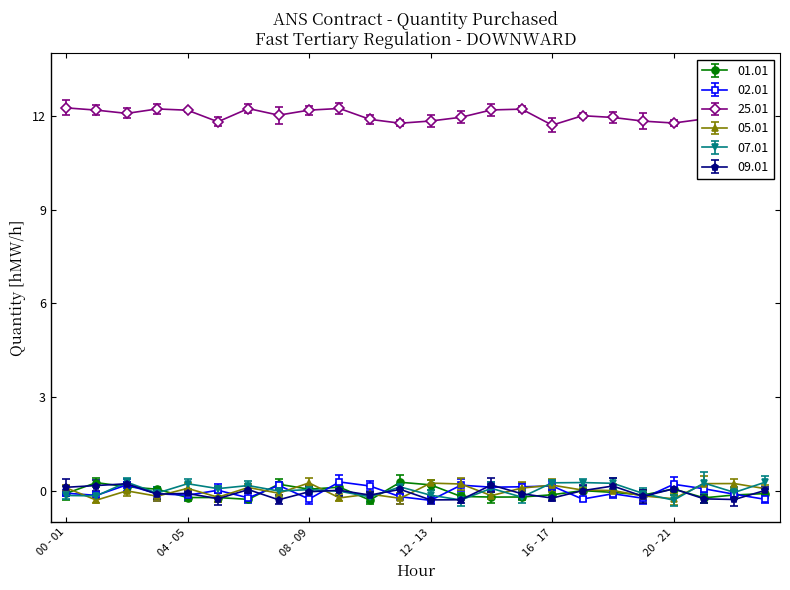

Reading right to left, list all the values displayed in this chart.

01.01: 23 - 24=0	22 - 23=0	21 - 22=0	20 - 21=0	19 - 20=0	18 - 19=0	17 - 18=0	16 - 17=0	15 - 16=0	14 - 15=0	13 - 14=0	12 - 13=0	11 - 12=0	10 - 11=0	09 - 10=0	08 - 09=0	07 - 08=0	06 - 07=0	05 - 06=0	04 - 05=0	03 - 04=0	02 - 03=0	01 - 02=0	00 - 01=0
02.01: 23 - 24=0	22 - 23=0	21 - 22=0	20 - 21=0	19 - 20=0	18 - 19=0	17 - 18=0	16 - 17=0	15 - 16=0	14 - 15=0	13 - 14=0	12 - 13=0	11 - 12=0	10 - 11=0	09 - 10=0	08 - 09=0	07 - 08=0	06 - 07=0	05 - 06=0	04 - 05=0	03 - 04=0	02 - 03=0	01 - 02=0	00 - 01=0
25.01: 23 - 24=12	22 - 23=12	21 - 22=12	20 - 21=12	19 - 20=12	18 - 19=12	17 - 18=12	16 - 17=12	15 - 16=12	14 - 15=12	13 - 14=12	12 - 13=12	11 - 12=12	10 - 11=12	09 - 10=12	08 - 09=12	07 - 08=12	06 - 07=12	05 - 06=12	04 - 05=12	03 - 04=12	02 - 03=12	01 - 02=12	00 - 01=12
05.01: 23 - 24=0	22 - 23=0	21 - 22=0	20 - 21=0	19 - 20=0	18 - 19=0	17 - 18=0	16 - 17=0	15 - 16=0	14 - 15=0	13 - 14=0	12 - 13=0	11 - 12=0	10 - 11=0	09 - 10=0	08 - 09=0	07 - 08=0	06 - 07=0	05 - 06=0	04 - 05=0	03 - 04=0	02 - 03=0	01 - 02=0	00 - 01=0
07.01: 23 - 24=0	22 - 23=0	21 - 22=0	20 - 21=0	19 - 20=0	18 - 19=0	17 - 18=0	16 - 17=0	15 - 16=0	14 - 15=0	13 - 14=0	12 - 13=0	11 - 12=0	10 - 11=0	09 - 10=0	08 - 09=0	07 - 08=0	06 - 07=0	05 - 06=0	04 - 05=0	03 - 04=0	02 - 03=0	01 - 02=0	00 - 01=0
09.01: 23 - 24=0	22 - 23=0	21 - 22=0	20 - 21=0	19 - 20=0	18 - 19=0	17 - 18=0	16 - 17=0	15 - 16=0	14 - 15=0	13 - 14=0	12 - 13=0	11 - 12=0	10 - 11=0	09 - 10=0	08 - 09=0	07 - 08=0	06 - 07=0	05 - 06=0	04 - 05=0	03 - 04=0	02 - 03=0	01 - 02=0	00 - 01=0